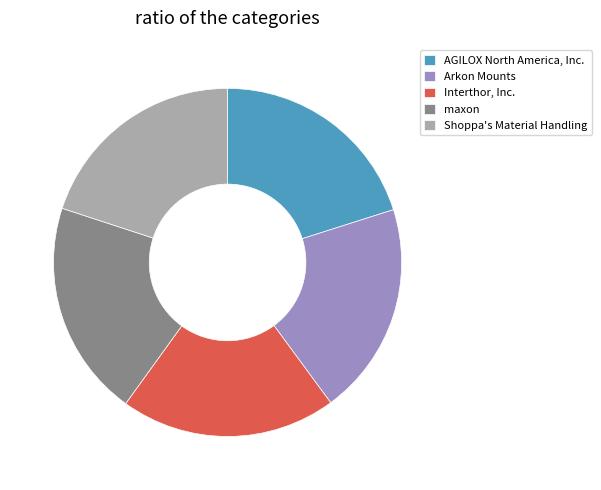

True or false: Arkon Mounts accounts for 20% of the total.

True